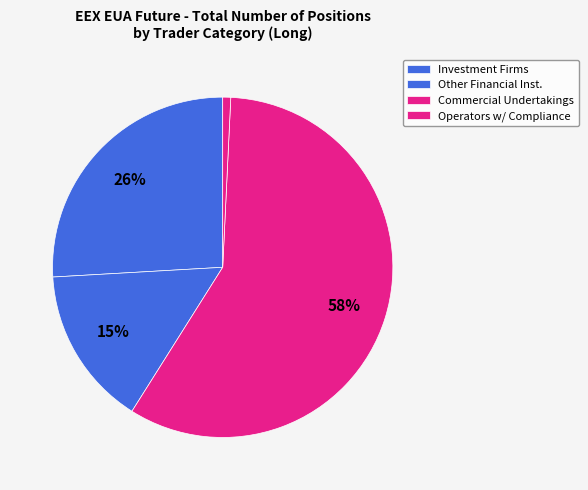

Count the number of slices in the pie.

4